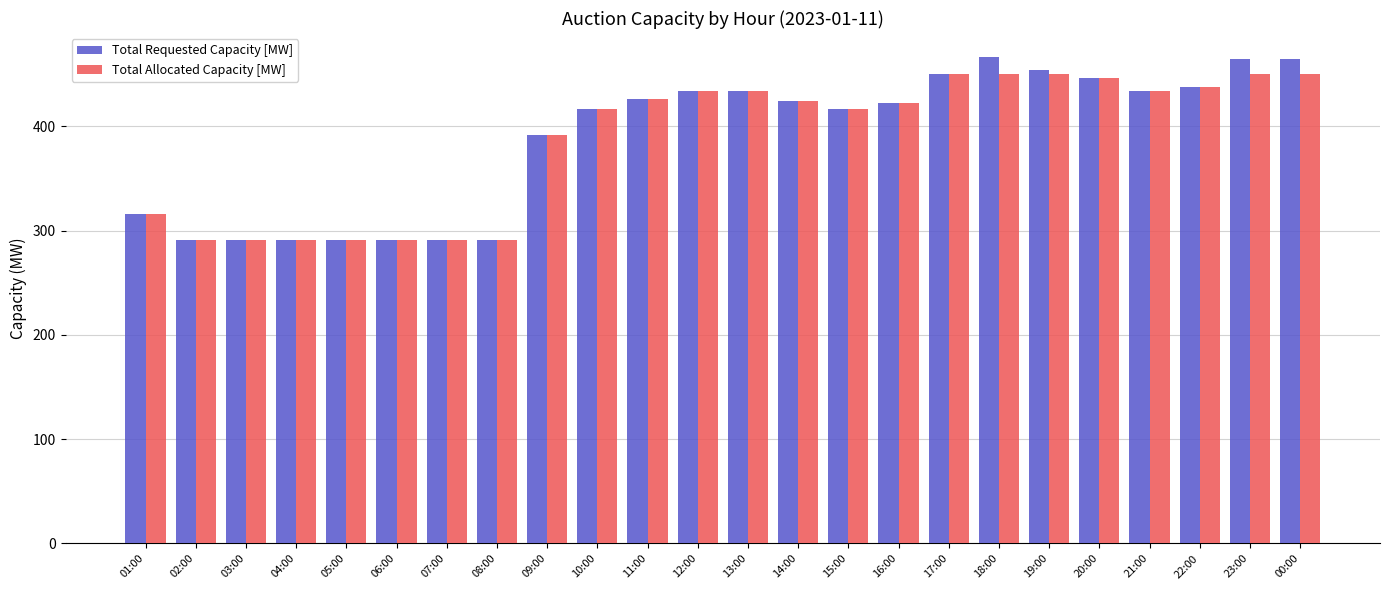

What is the label of the 13th bar from the right?

12:00